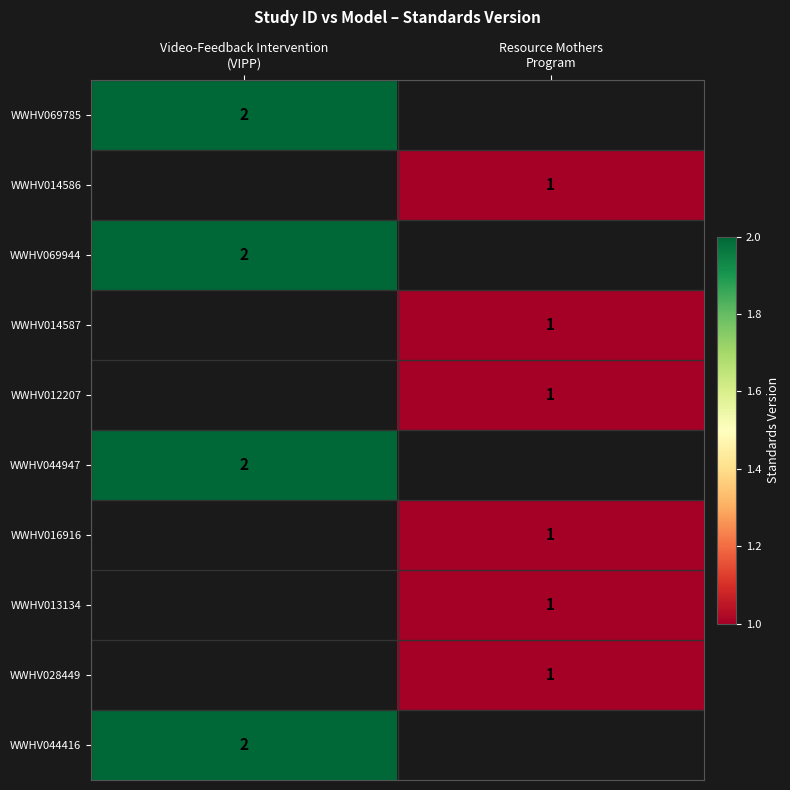

What is the maximum value shown in the chart?

2.0